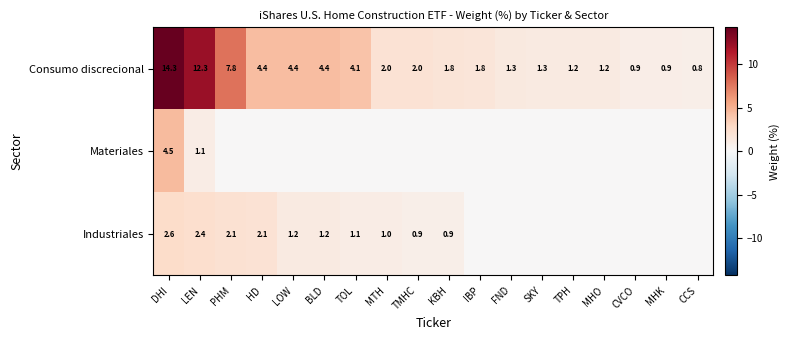

What is the difference between the second highest and second lowest values in the Consumo discrecional series?

11.4